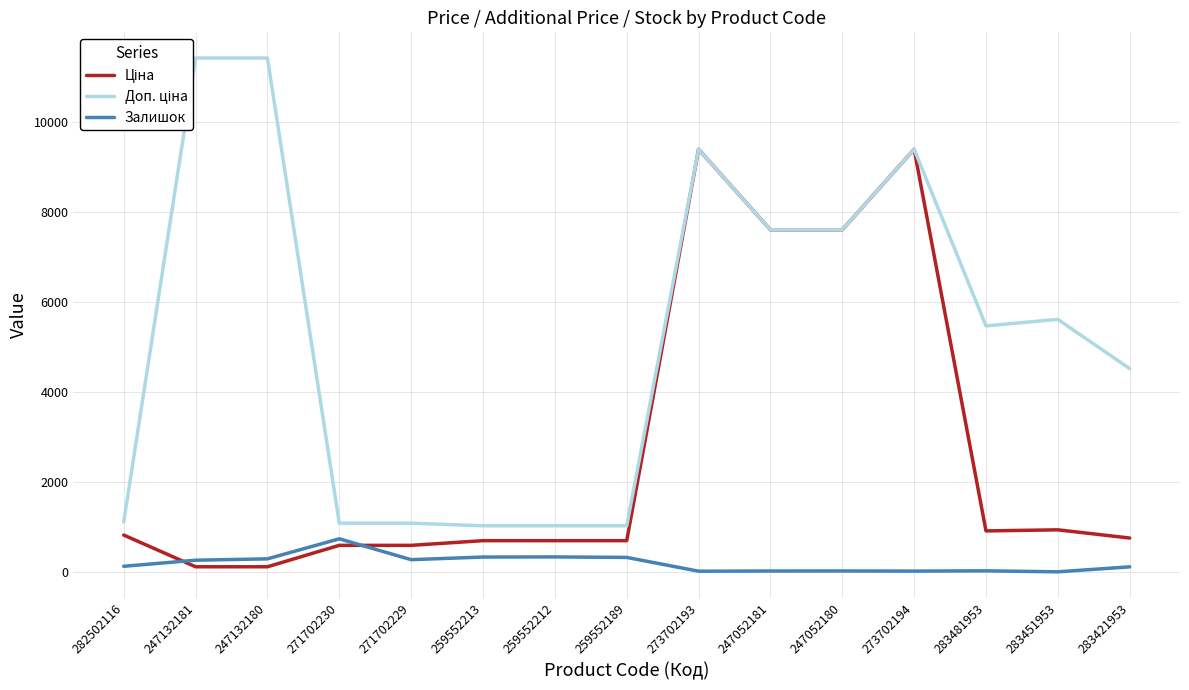

The Залишок series shows 5.5 at 247052181. True or false?

False